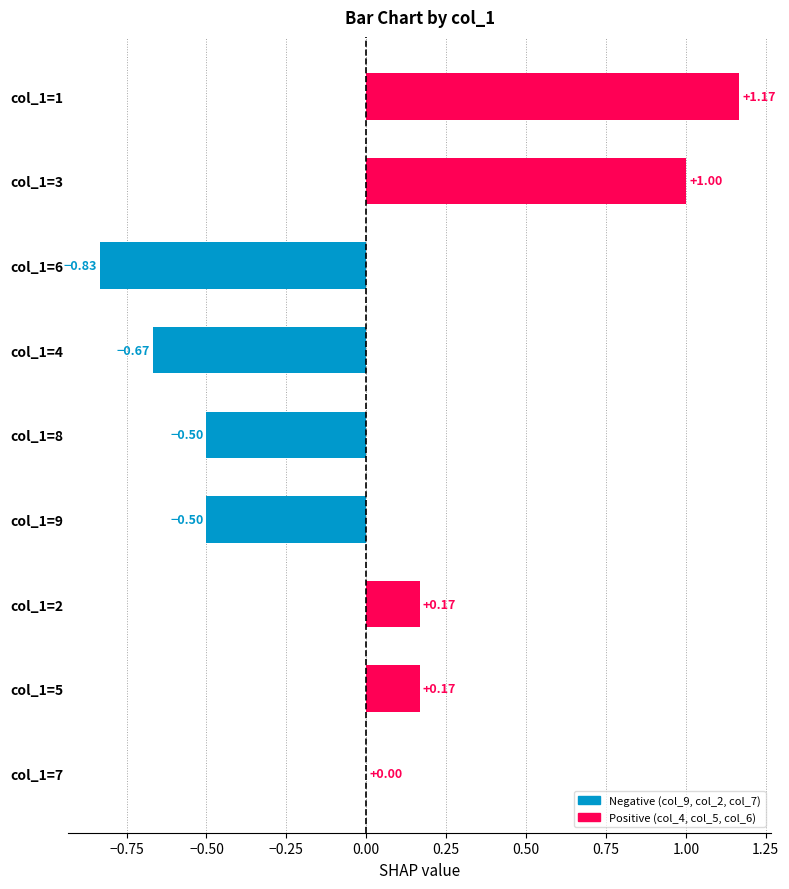

Are the bars horizontal?

Yes